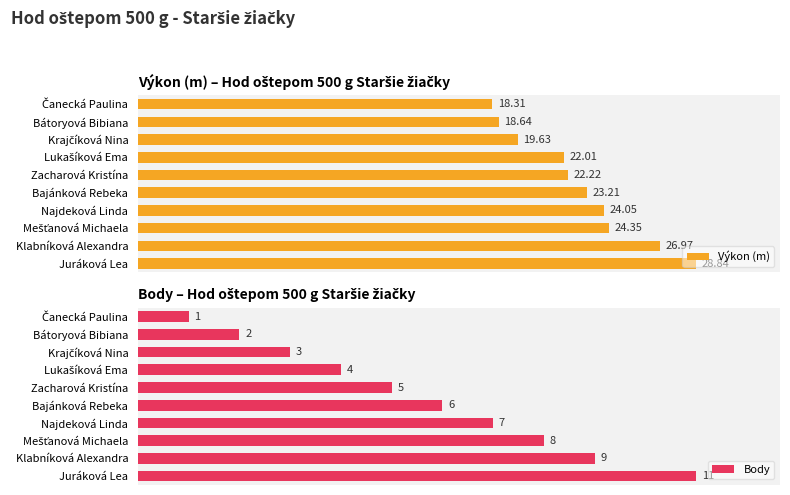

What is the average value of the Výkon (m) series?

22.8